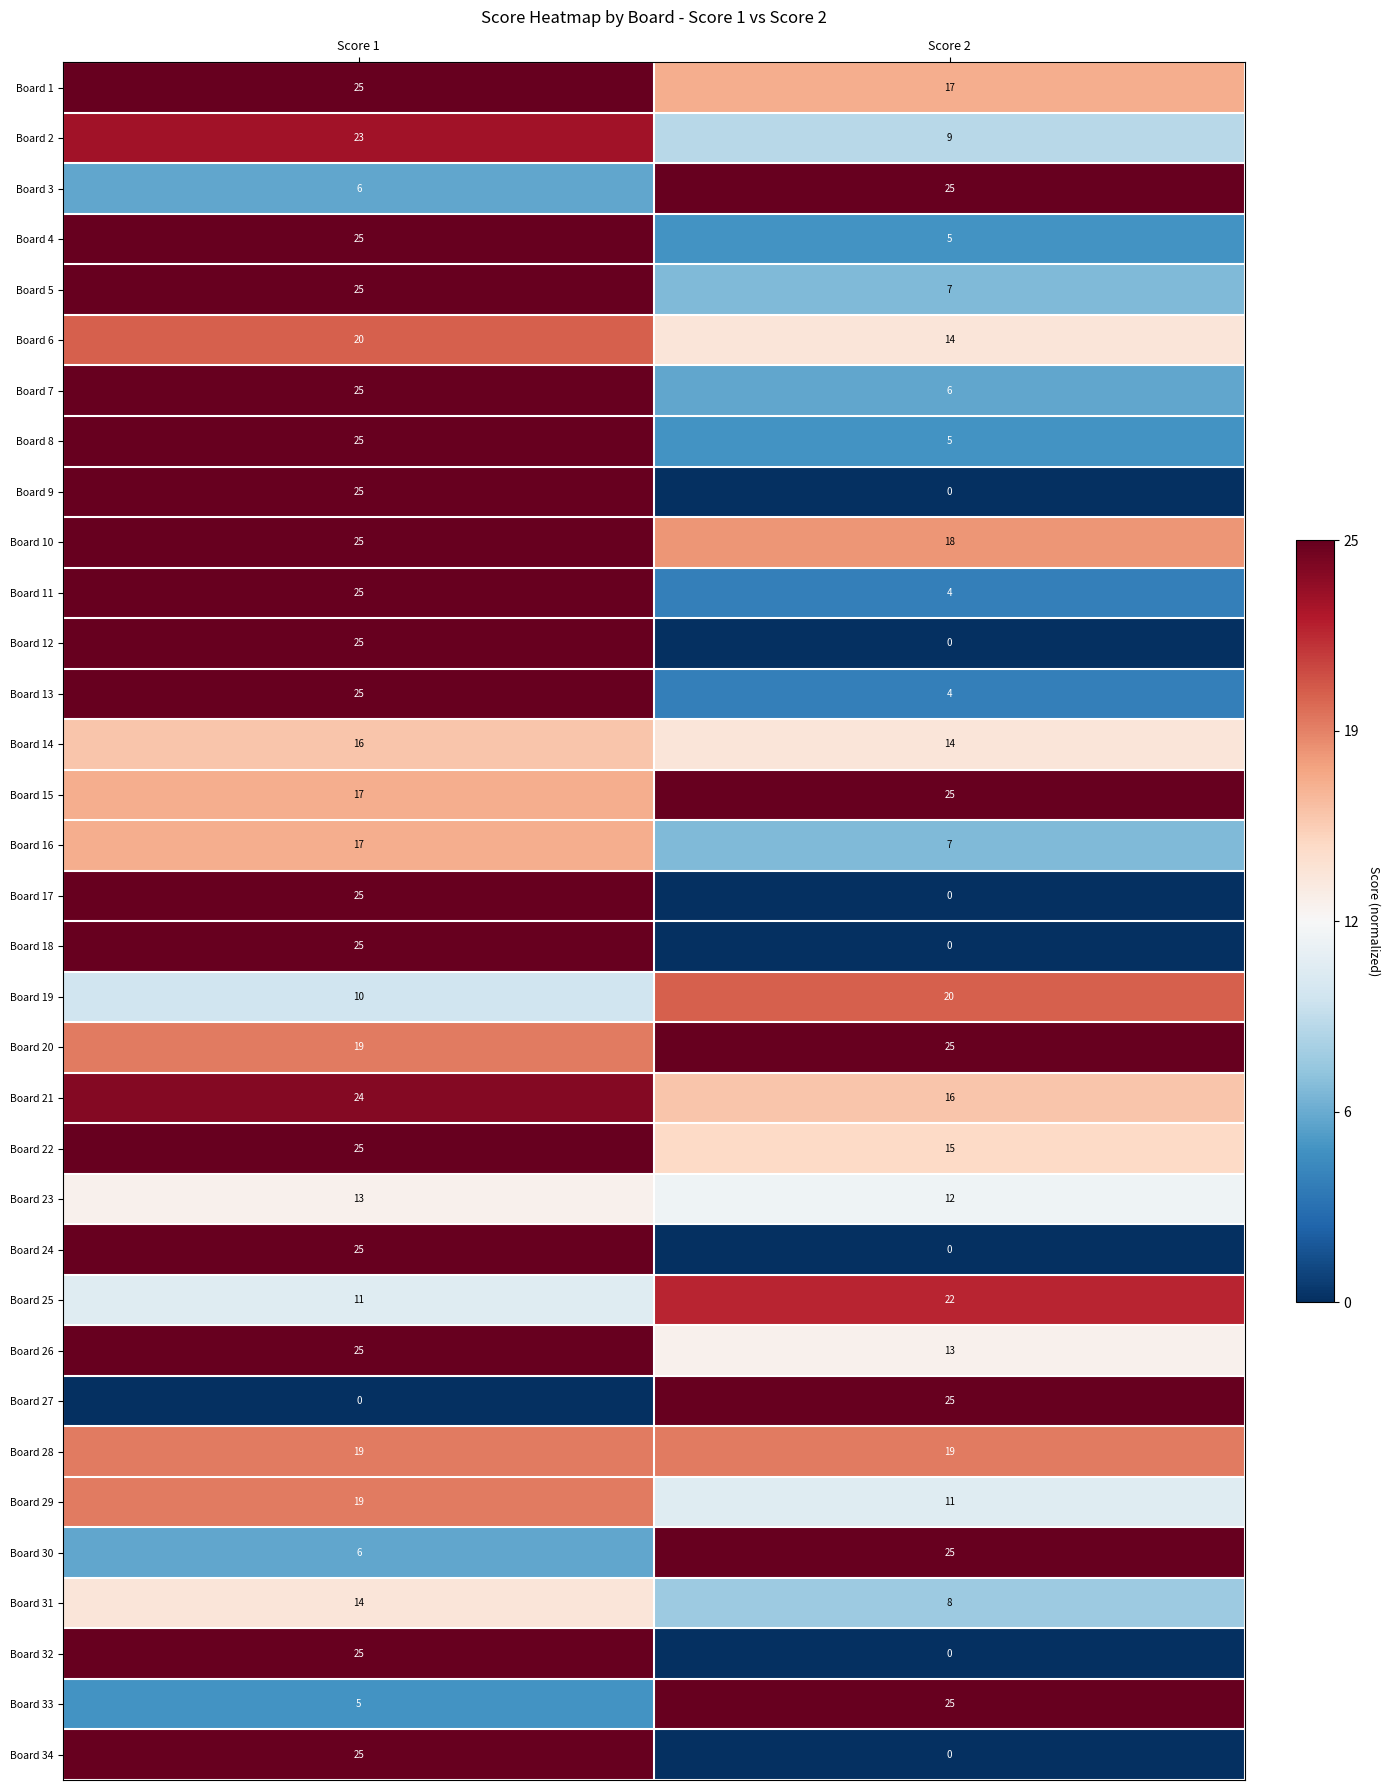

True or false: Board 9 has a value of 25 at Score 1.

True